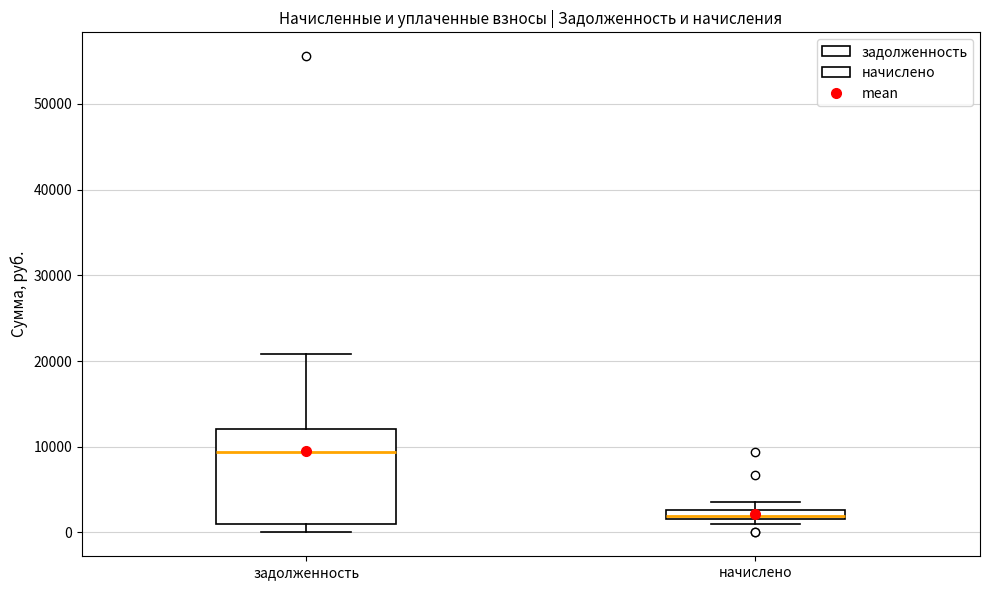

Where does the lower whisker of the box for задолженность end on the y-axis? The values are not printed on the chart, so give them approximately, as read against the axis.

0